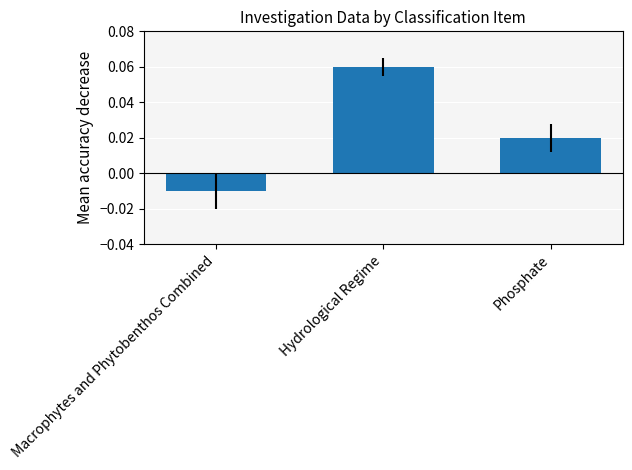

The chart shows a value of 0.0 at Hydrological Regime. True or false?

False